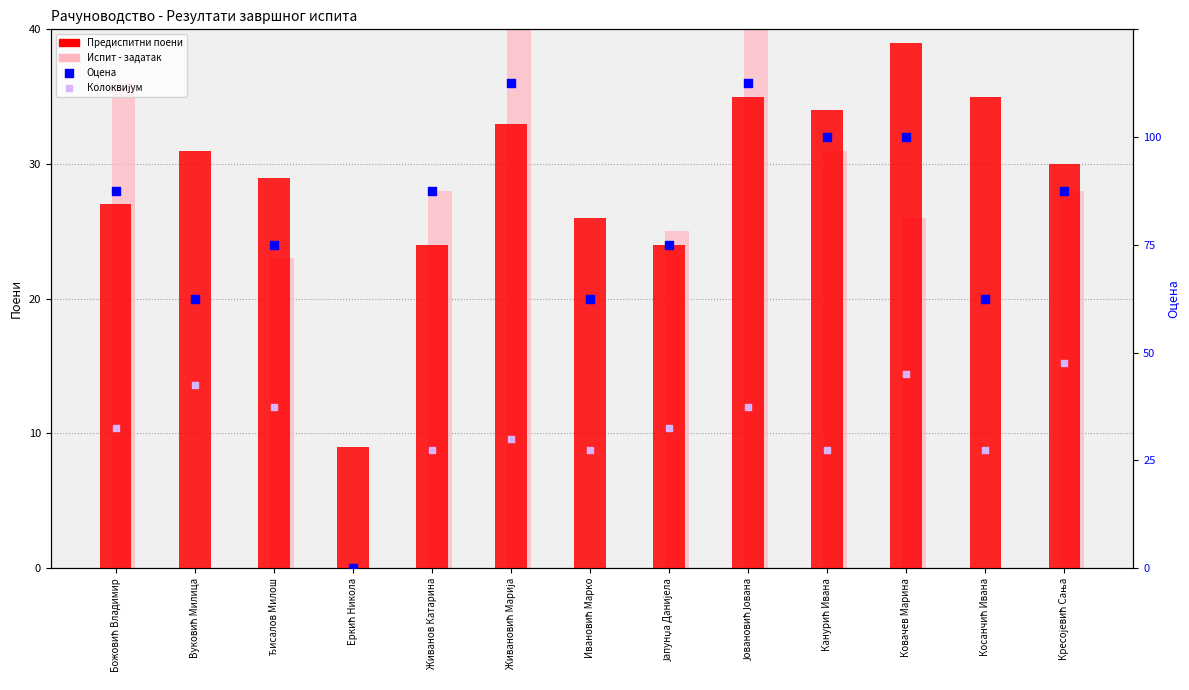

At which category is the sum across all series the highest?

Јовановић Јована